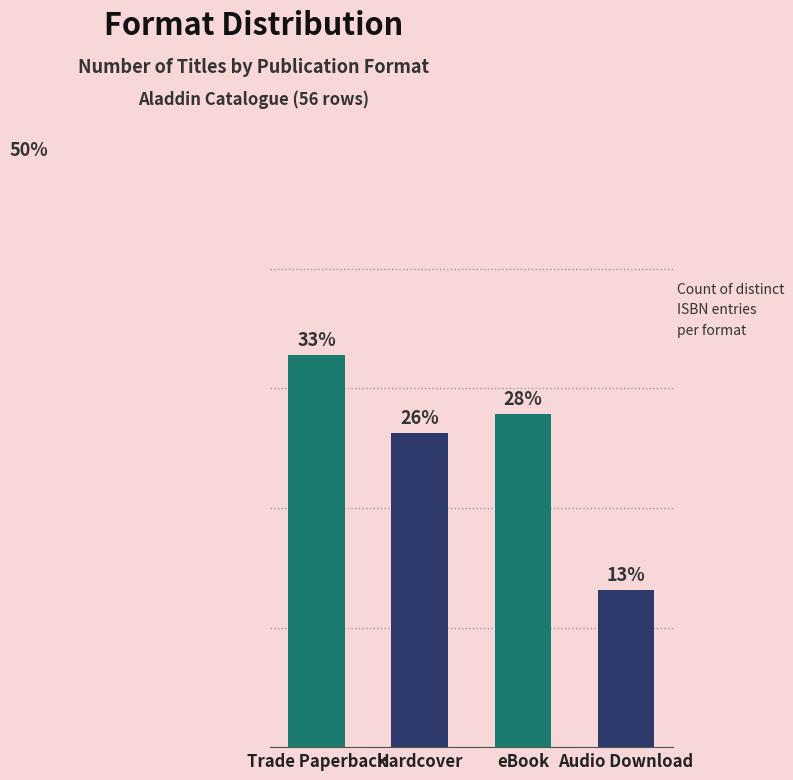

At which label is the value closest to 22?

Hardcover